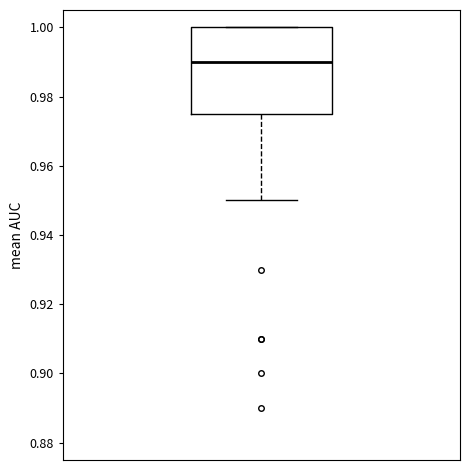

Read this box plot against the y-axis: the position of the median line, the range covered by the box, and the ends of both whiskers. The values are not printed on the chart, so give them approximately, as read against the axis.

median 0.990, box 0.976 to 1.000, whiskers 0.950 to 1.000